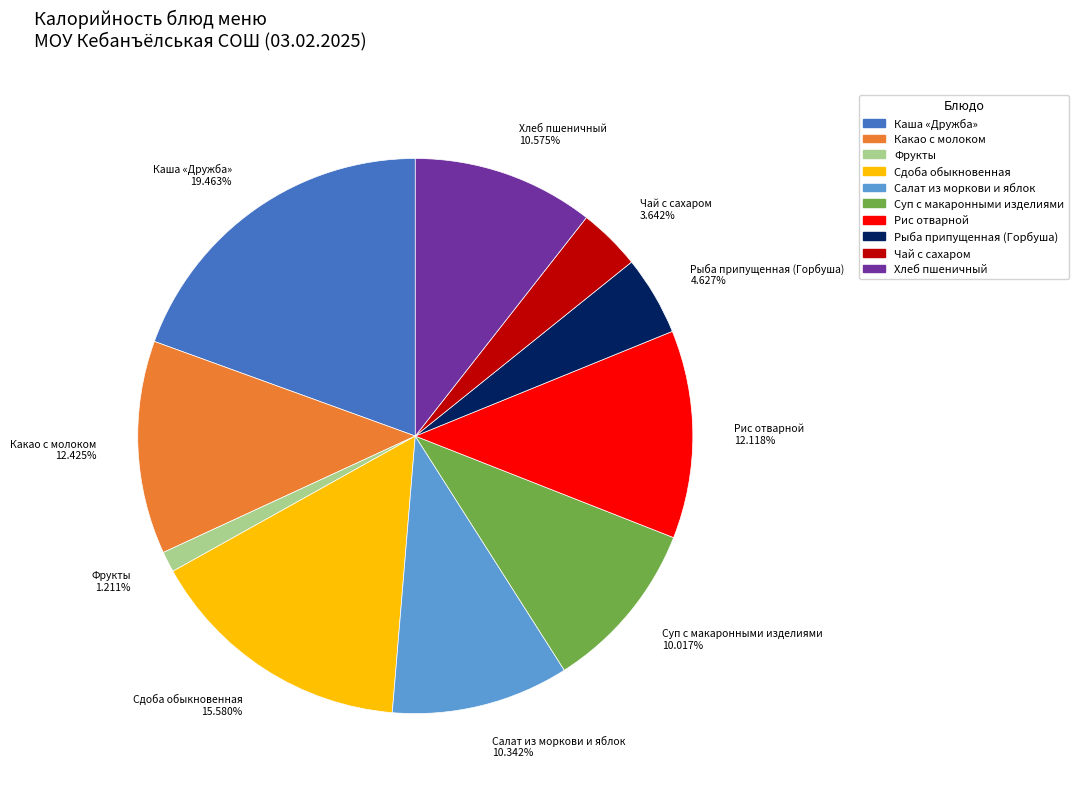

How much of the chart is everything except Суп с макаронными изделиями?

90.0%